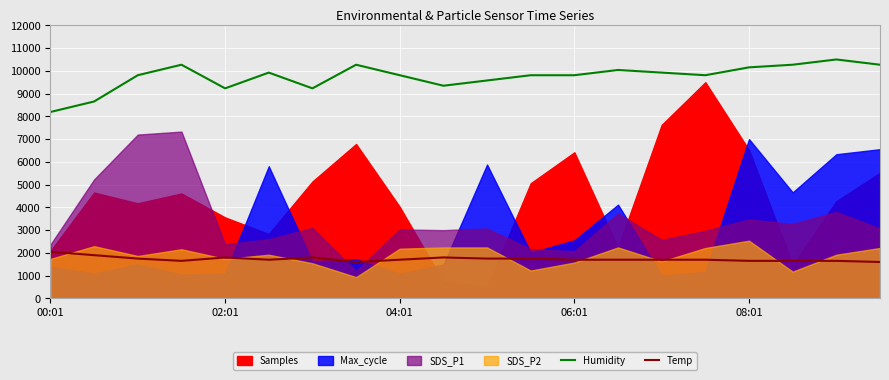

True or false: Humidity has a value of 16216.1 at 10.

False